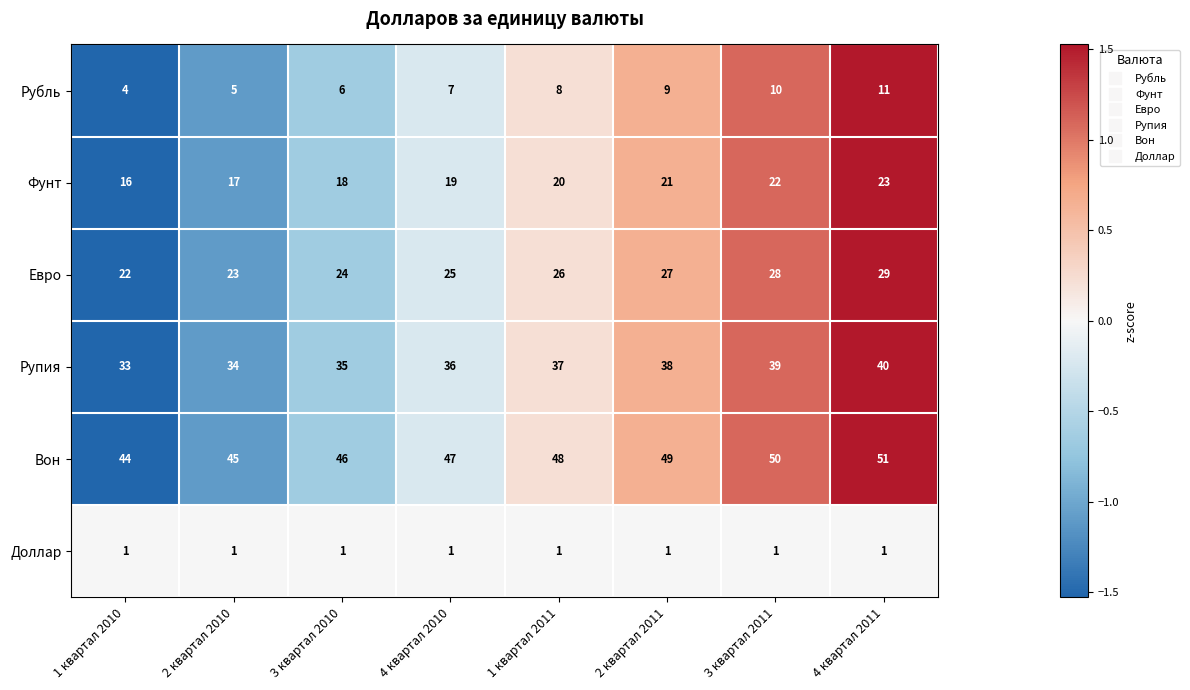

What is the sum of the Евро values at 4 квартал 2011 and 2 квартал 2011?

56